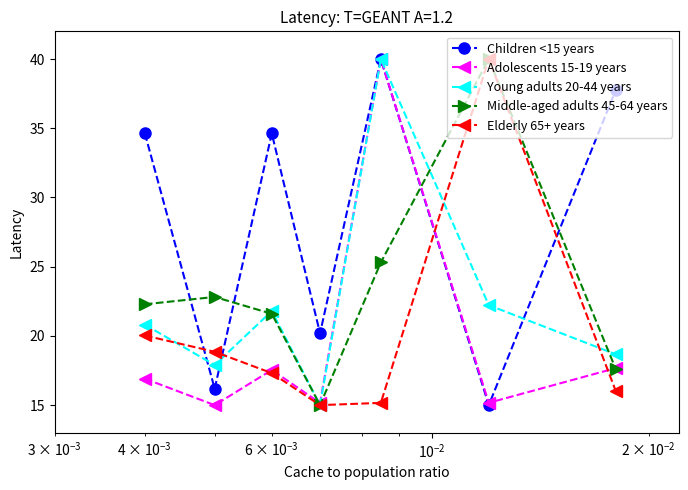

Reading left to right, what are all the values shown in this chart?

Children <15 years: 34.6	16.2	34.6	20.2	40.0	15.0	37.8
Adolescents 15-19 years: 16.9	15.0	17.5	15.2	40.0	15.2	17.7
Young adults 20-44 years: 20.8	17.9	21.8	15.0	40.0	22.2	18.7
Middle-aged adults 45-64 years: 22.3	22.8	21.6	15.0	25.3	40.0	17.6
Elderly 65+ years: 20.0	18.9	17.3	15.0	15.2	40.0	16.0